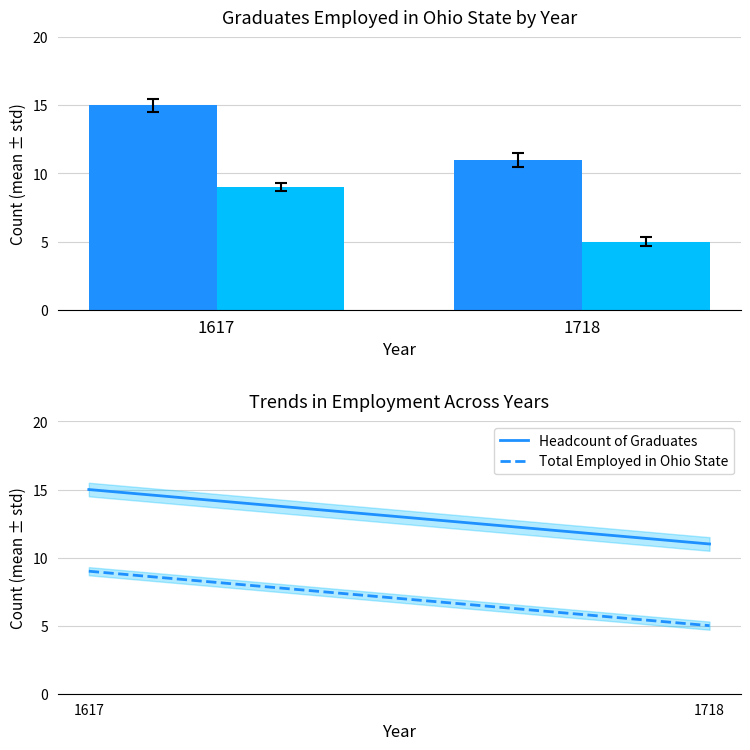

How many values in the Headcount of Graduates series are below 15?

1